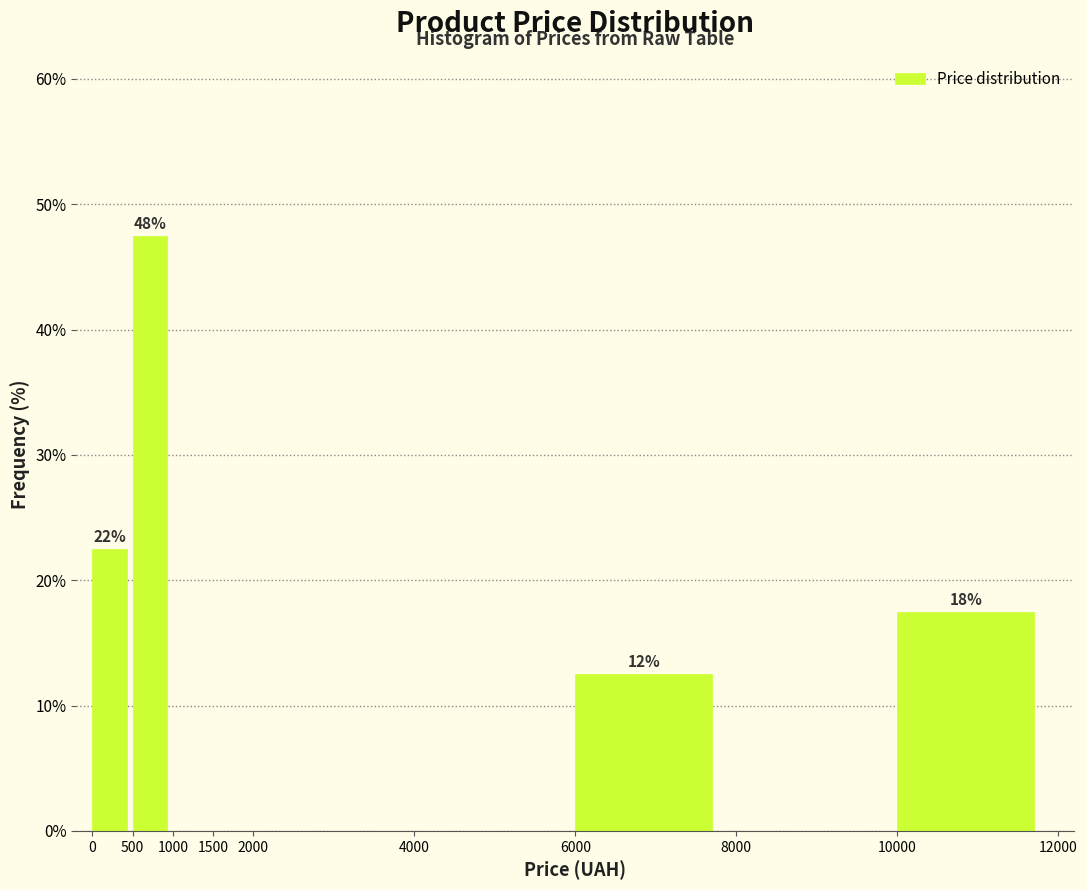

Over which range of the x-axis is the bar tallest?

500 to 1000